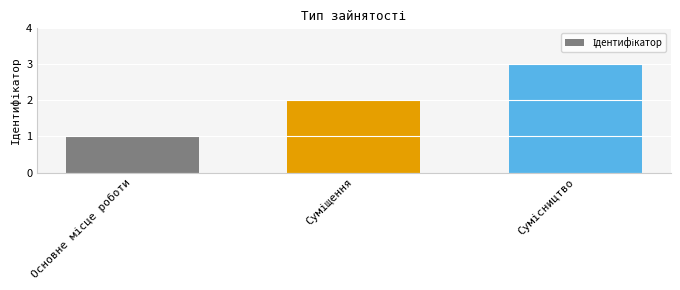

What is the maximum value shown in the chart?

3